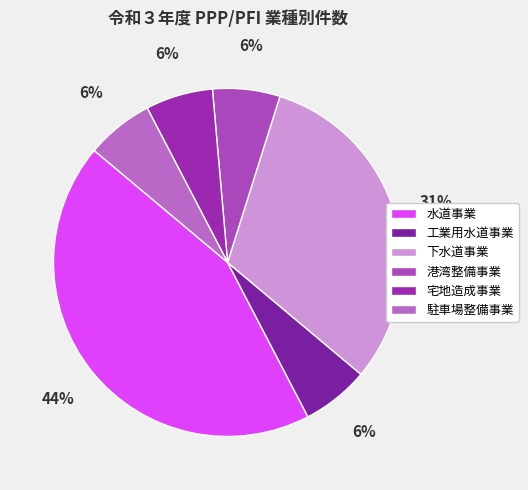

What percentage is NOT represented by 下水道事業?

68.8%